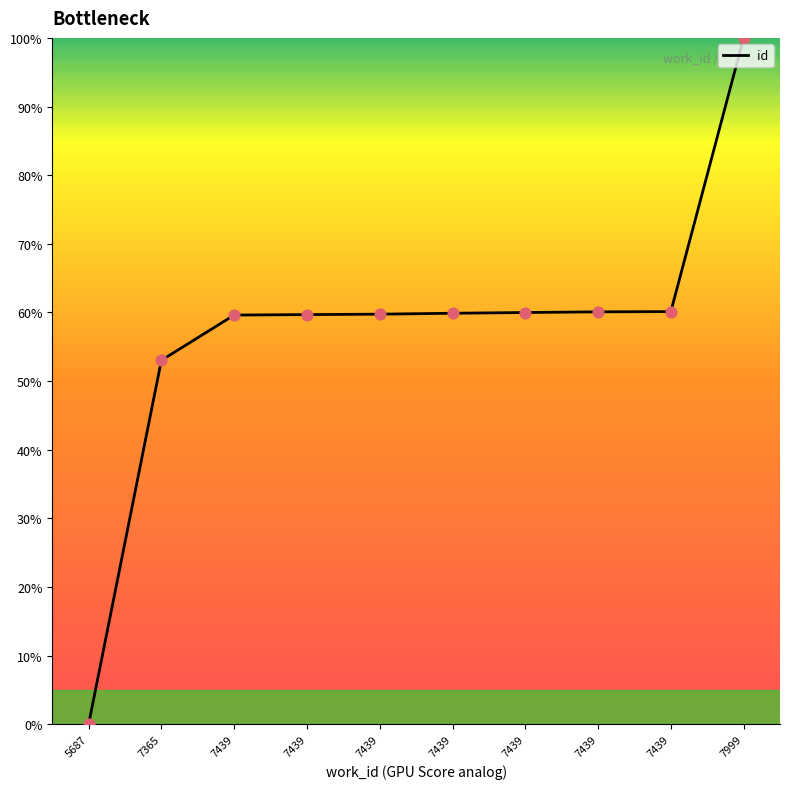

Which has a higher value, 7439 or 7365?

7439